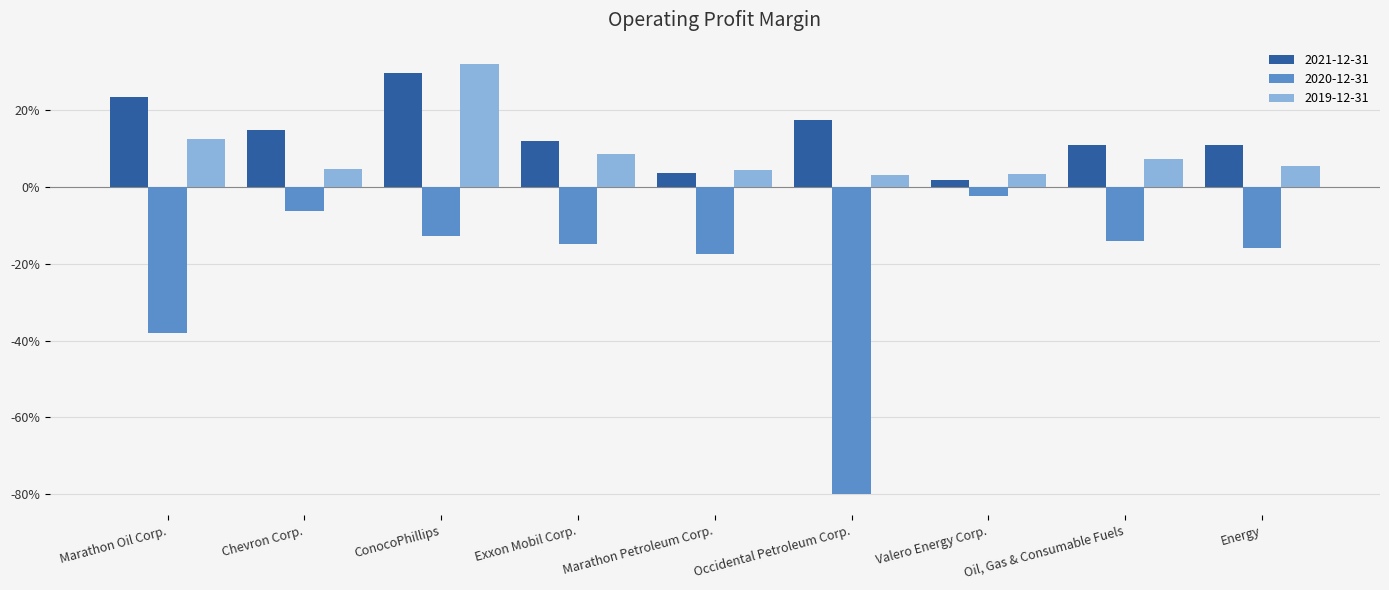

What is the sum of all 2020-12-31 values?

-2.0